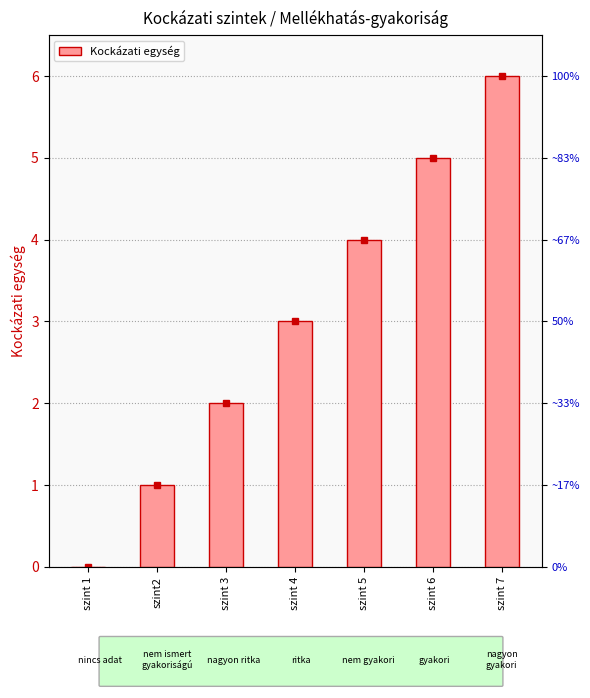

Between szint 4 and szint 5, which is larger?

szint 5